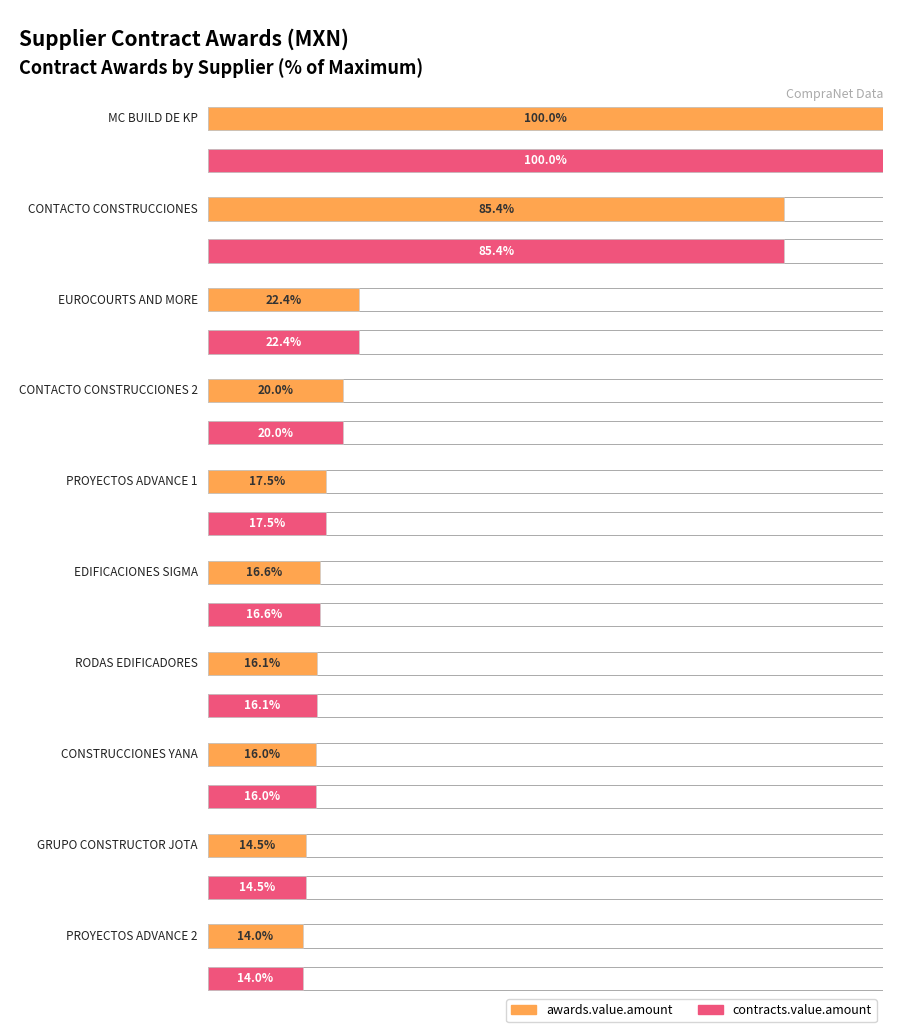

Rank the series by their maximum value, from highest to lowest.

awards.value.amount, contracts.value.amount